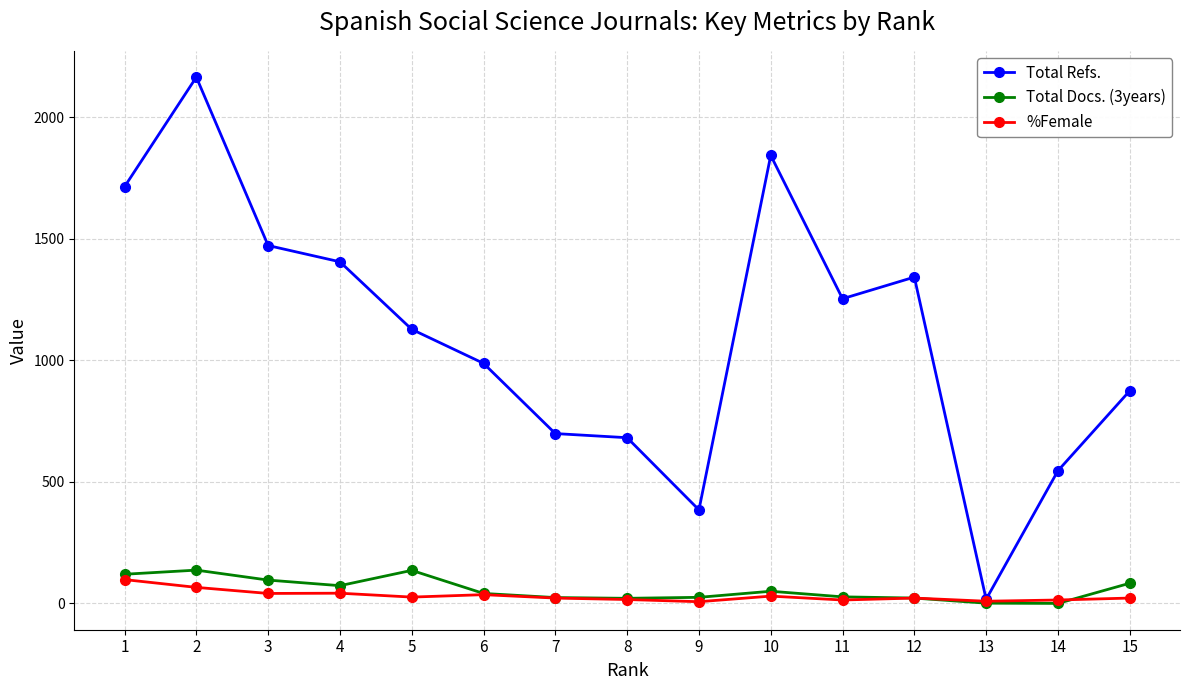

What is the difference between the maximum and second lowest values in the Total Docs. (3years) series?

136